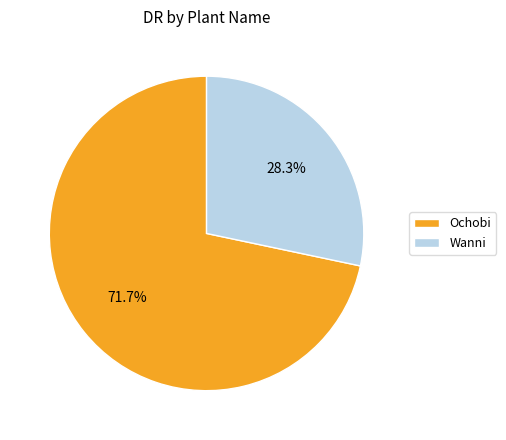

How many slices are in this pie chart?

2